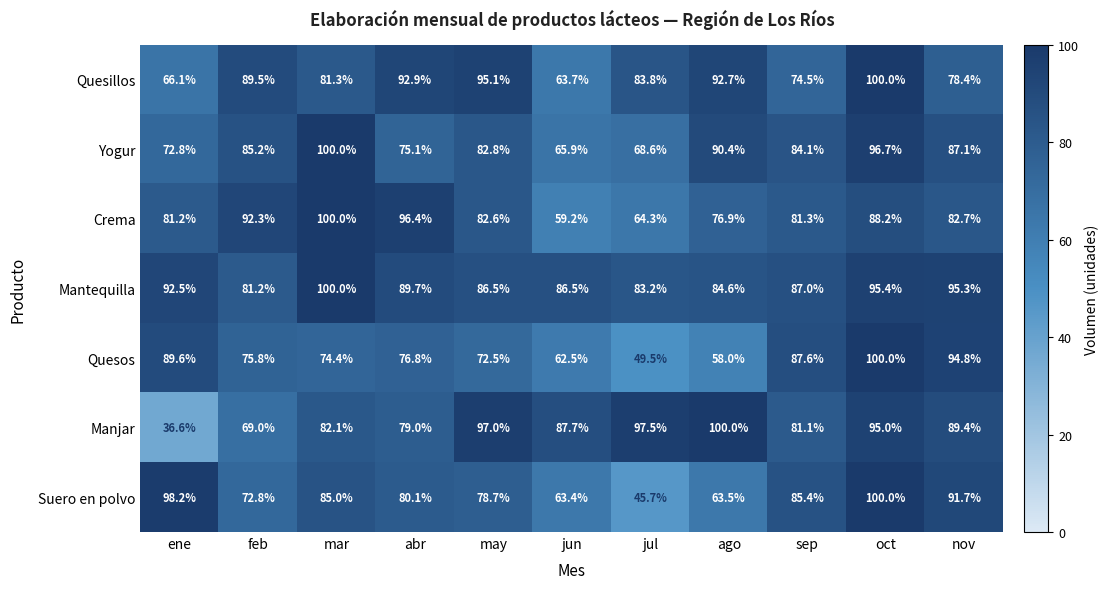

Rank the series at abr from highest to lowest value.

Crema, Quesillos, Mantequilla, Suero en polvo, Manjar, Quesos, Yogur